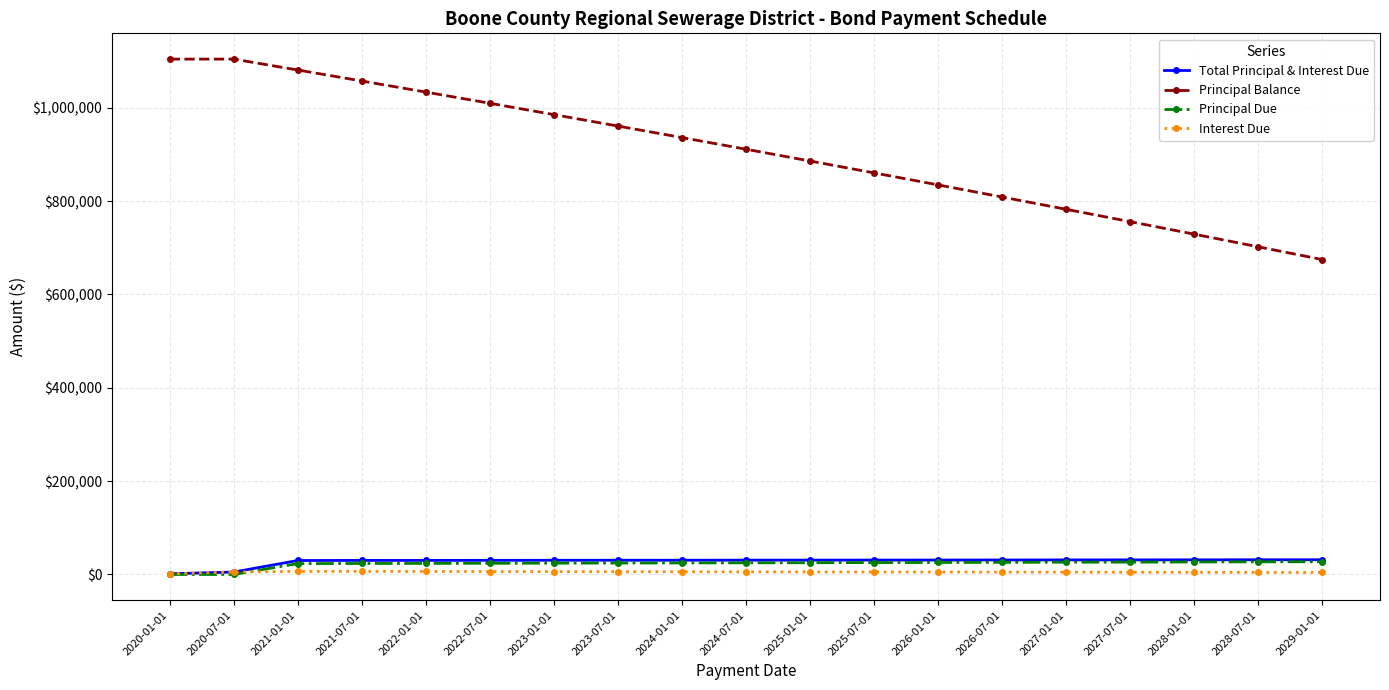

What is the label of the 10th point from the left?

2024-07-01